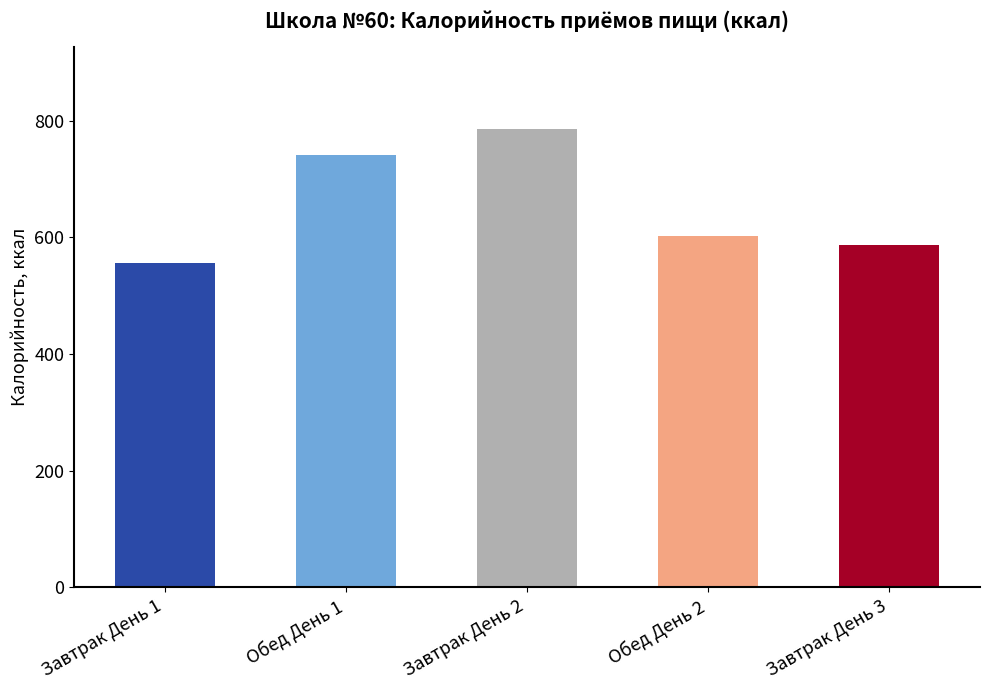

Rank the categories by value from lowest to highest.

Завтрак День 1, Завтрак День 3, Обед День 2, Обед День 1, Завтрак День 2